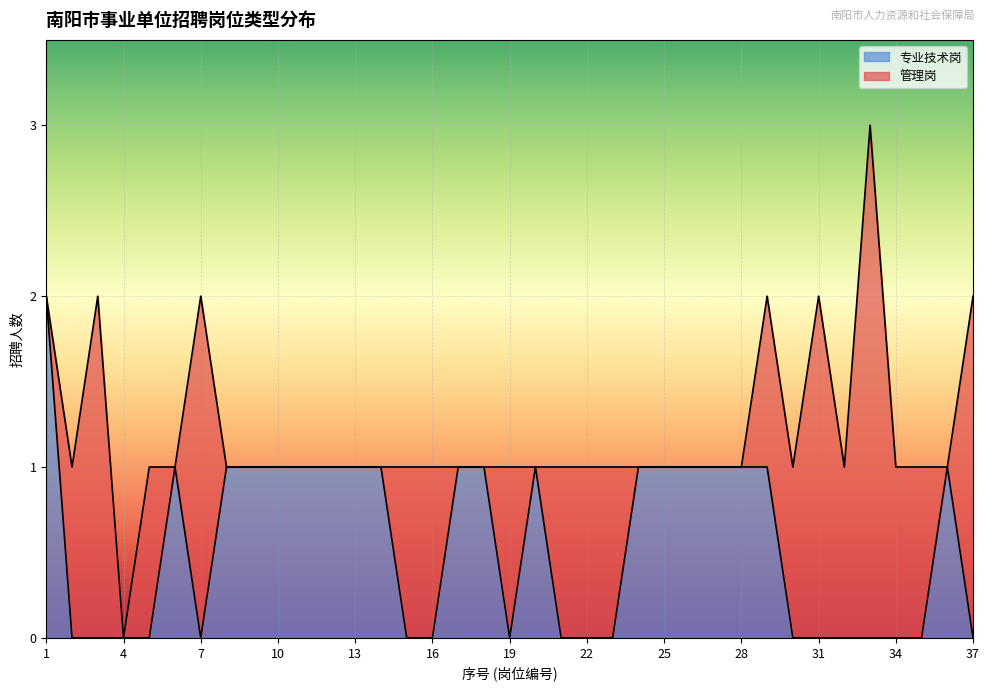

Reading right to left, list all the values displayed in this chart.

37=0	36=1	35=0	34=0	33=0	32=0	31=0	30=0	29=1	28=1	27=1	26=1	25=1	24=1	23=0	22=0	21=0	20=1	19=0	18=1	17=1	16=0	15=0	14=1	13=1	12=1	11=1	10=1	9=1	8=1	7=0	6=1	5=0	4=0	3=0	2=0	1=2